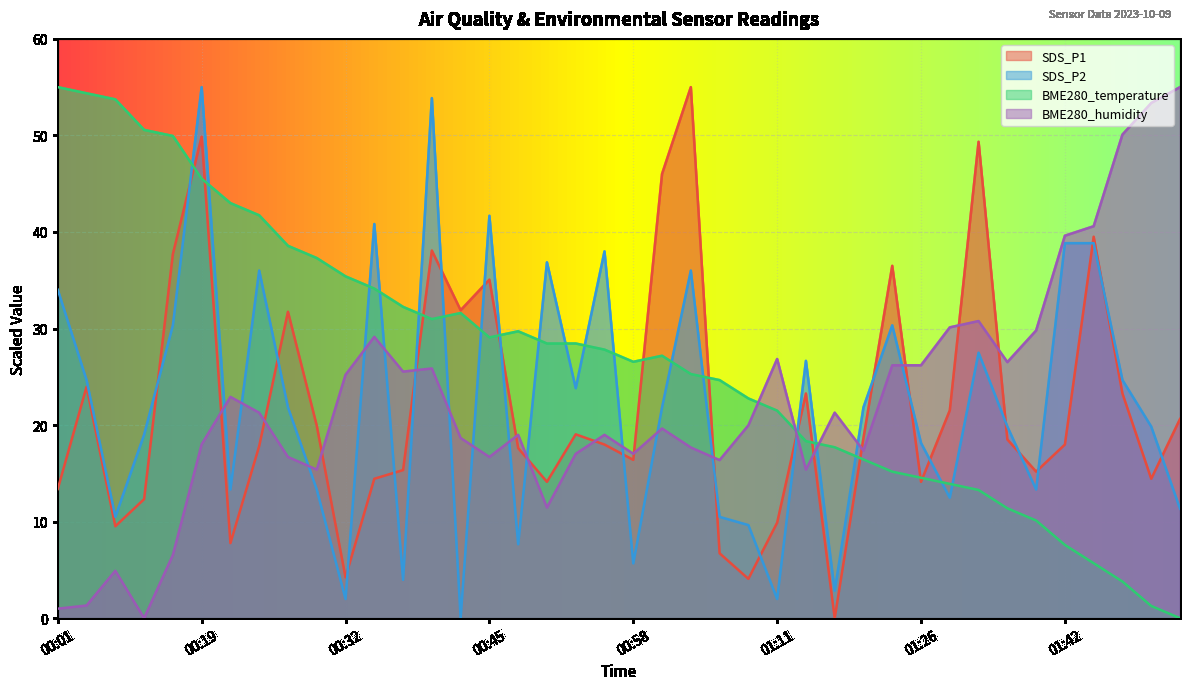

Reading left to right, what are all the values shown in this chart?

SDS_P1: 13.4	24.0	9.5	12.3	37.7	49.9	7.8	17.8	31.7	19.9	4.2	14.4	15.3	38.1	31.9	35.1	17.6	14.1	19.0	18.0	16.4	46.0	55.0	6.7	4.1	9.9	23.3	0.0	18.7	36.5	14.1	21.5	49.3	18.5	15.2	18.0	39.5	23.3	14.4	20.6
SDS_P2: 34.0	24.7	10.5	19.0	30.3	55.0	13.3	36.0	21.8	13.3	2.0	40.8	4.0	53.9	0.0	41.7	7.7	36.9	23.8	38.0	5.7	21.8	36.0	10.5	9.6	2.0	26.6	2.8	21.8	30.3	18.1	12.5	27.5	19.8	13.3	38.8	38.8	24.7	19.8	11.3
BME280_temperature: 55.0	54.4	53.7	50.6	49.9	45.5	43.0	41.7	38.6	37.3	35.4	34.1	32.2	31.0	31.6	29.1	29.7	28.4	28.4	27.8	26.6	27.2	25.3	24.7	22.8	21.5	18.3	17.7	16.4	15.2	14.5	13.9	13.3	11.4	10.1	7.6	5.7	3.8	1.3	0.0
BME280_humidity: 1.0	1.3	4.9	0.0	6.5	18.0	22.9	21.3	16.7	15.4	25.2	29.1	25.5	25.9	18.7	16.7	19.0	11.5	17.0	19.0	17.0	19.6	17.7	16.4	20.0	26.8	15.4	21.3	17.4	26.2	26.2	30.1	30.8	26.5	29.8	39.6	40.6	50.1	53.4	55.0